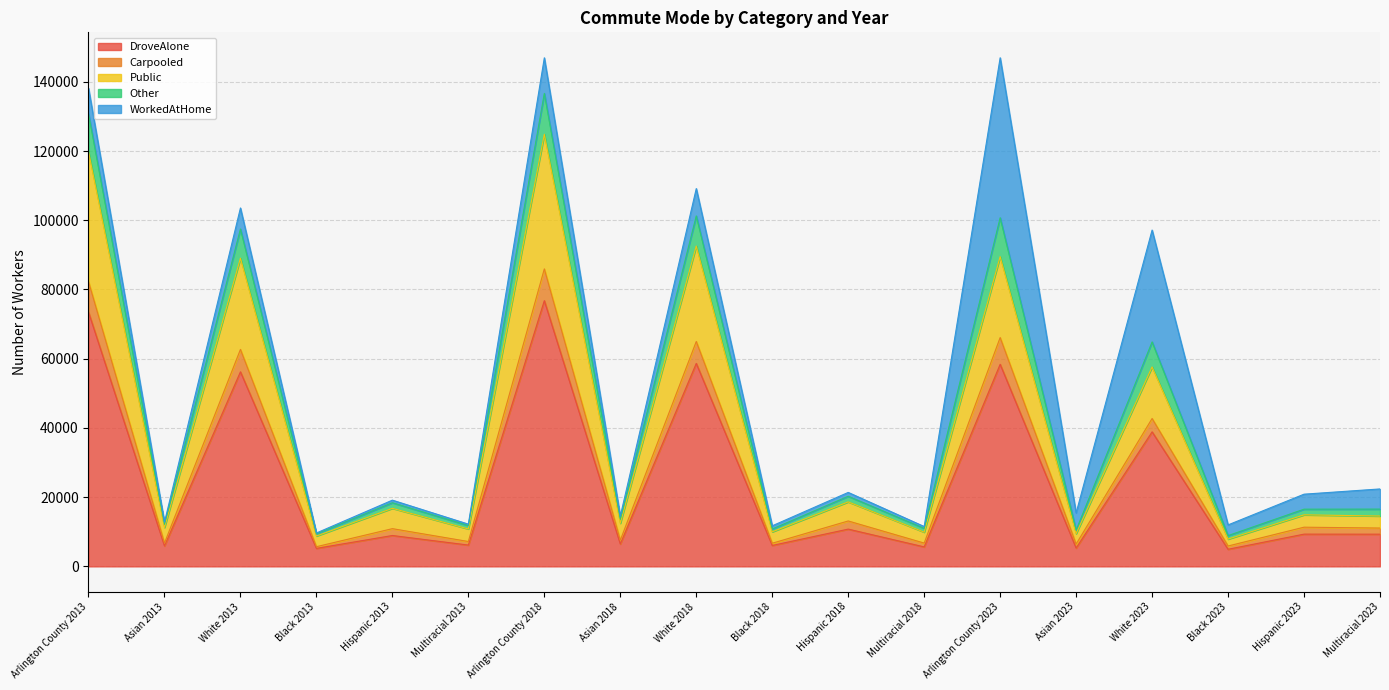

Which has a higher value, White 2023 or White 2018?

White 2018